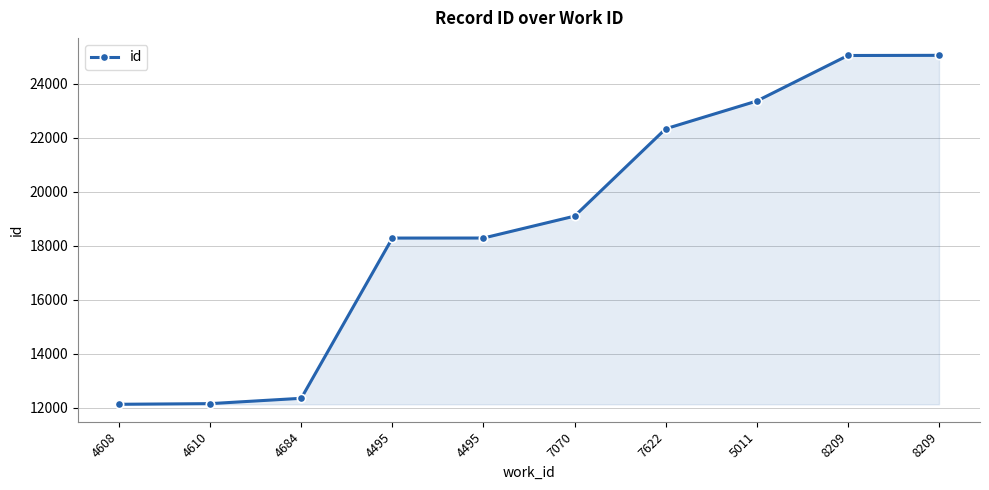

What is the minimum value shown in the chart?

12129